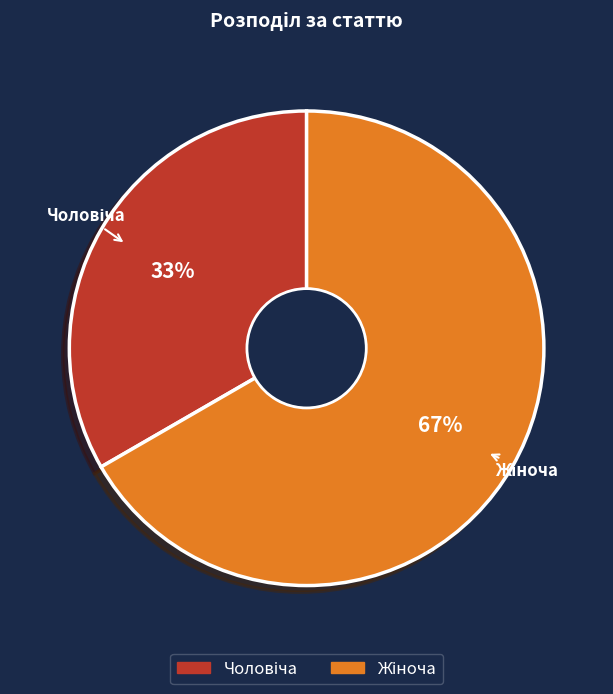

Is there a majority slice in this chart?

Yes